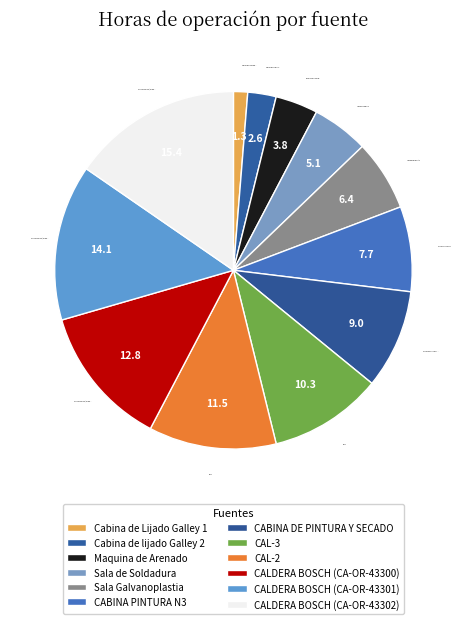

How many slices are in this pie chart?

12